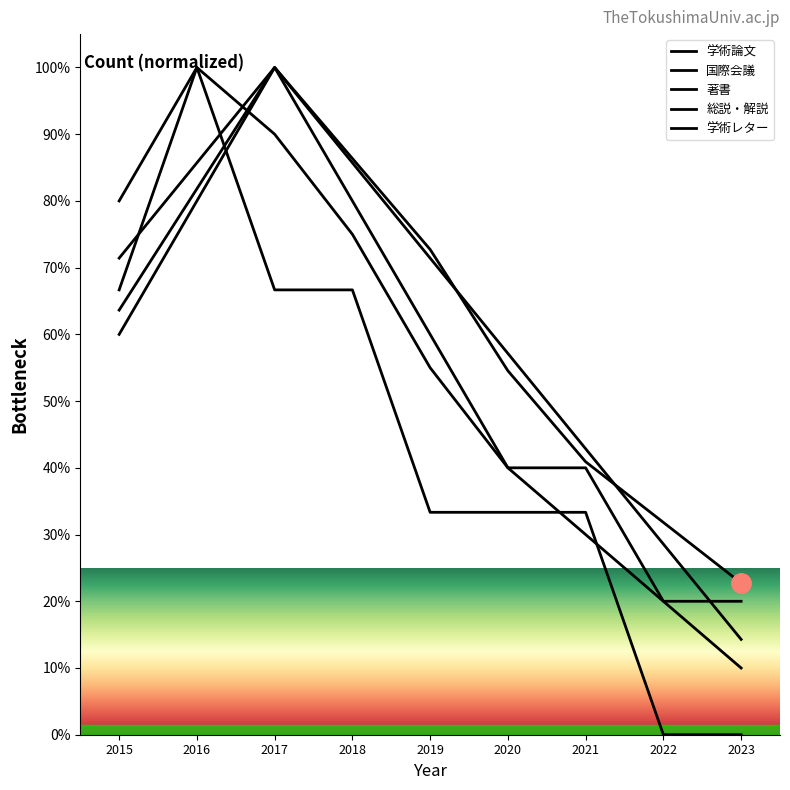

Does the chart have visible grid lines?

No